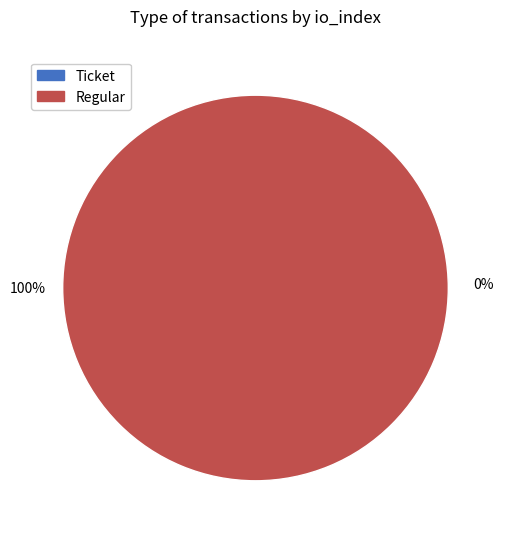

Do Ticket and Regular together represent more than half of the pie?

Yes